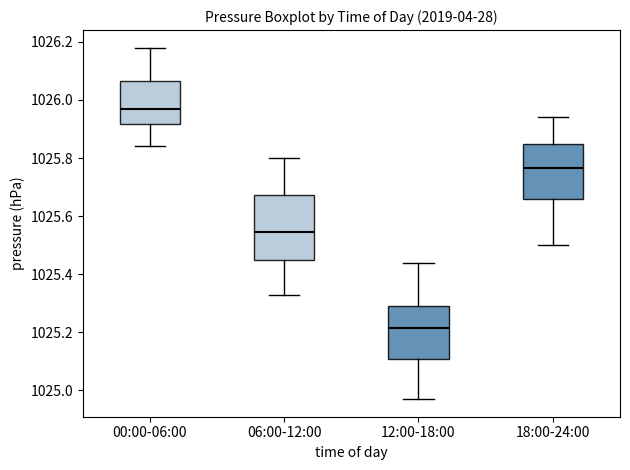

Which box is the tallest, from its lower edge to its upper edge?

06:00-12:00